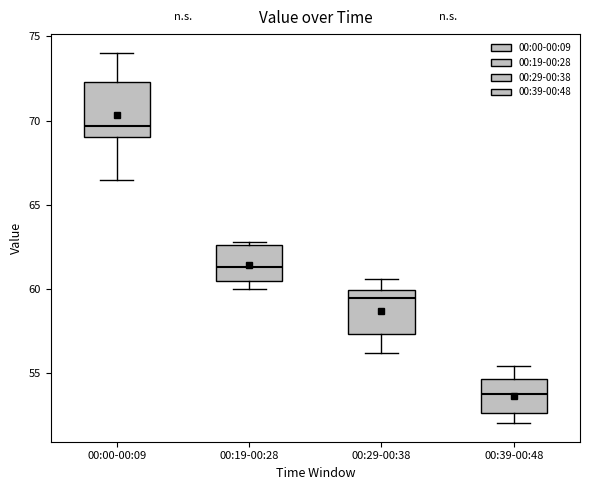

Which box's median line is the highest?

00:00-00:09